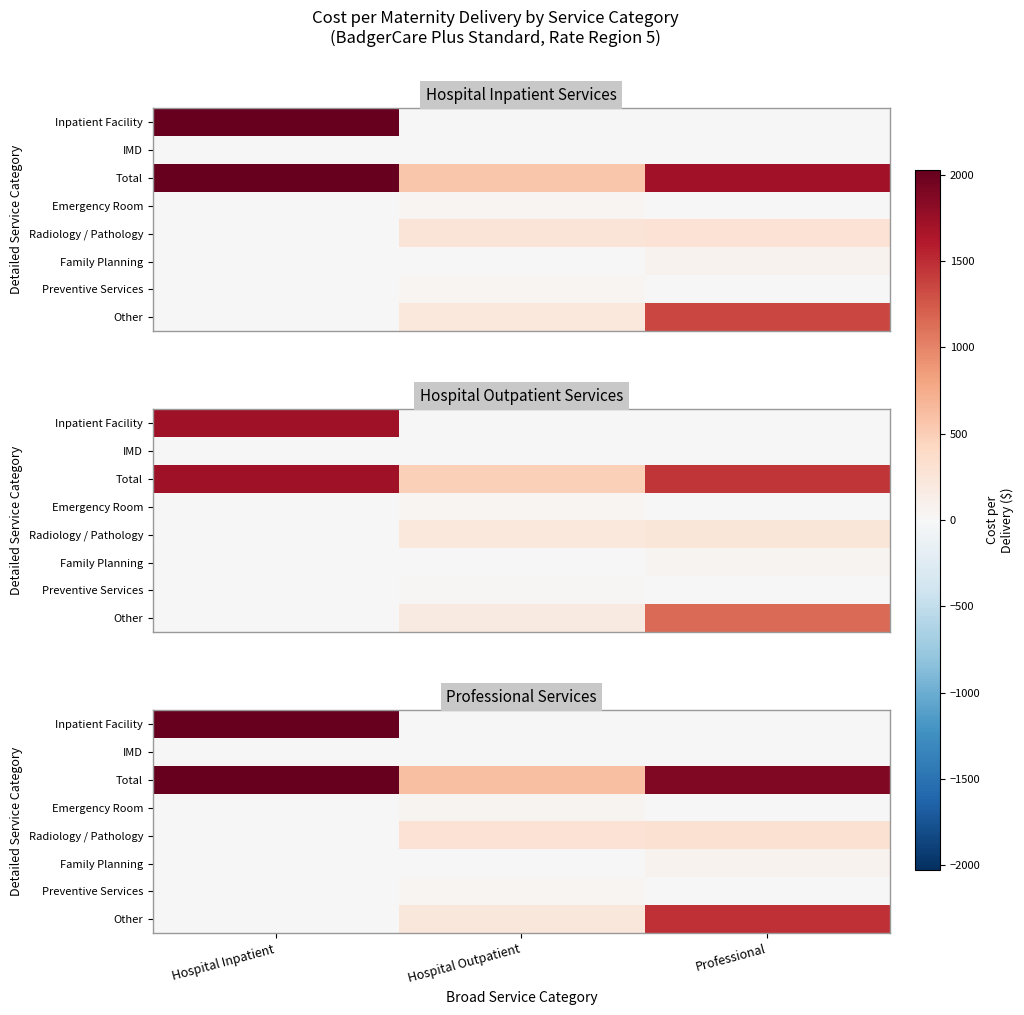

What is the total value across all series at Hospital Inpatient?

4459.8